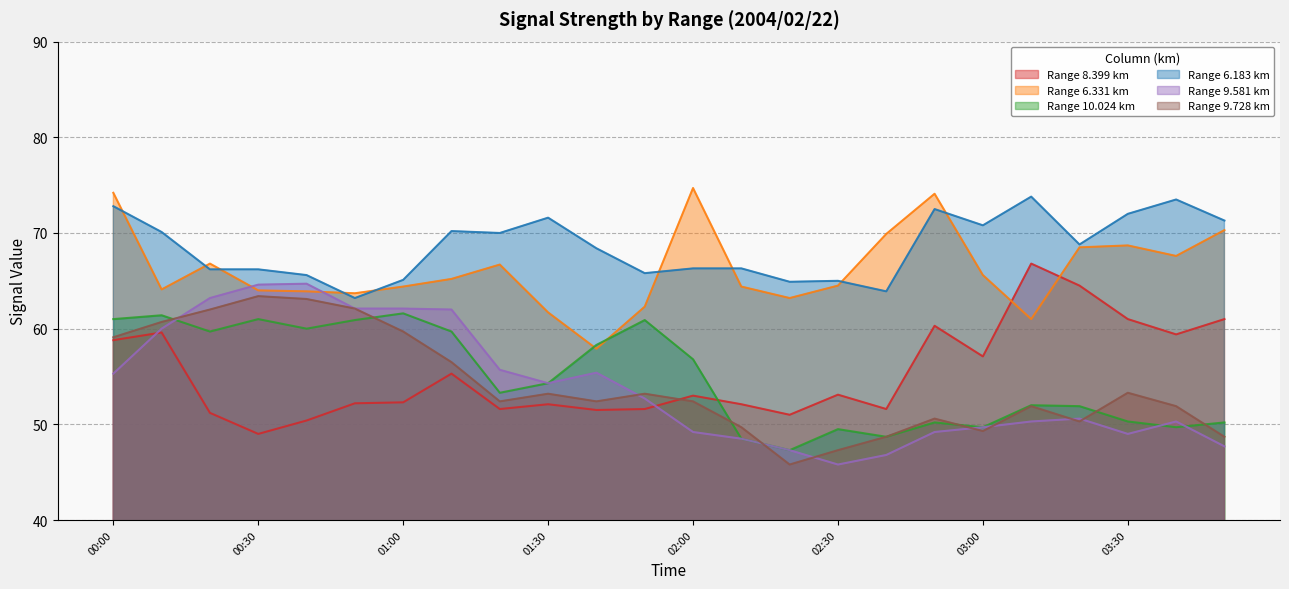

What position from the right is 03:40?

2